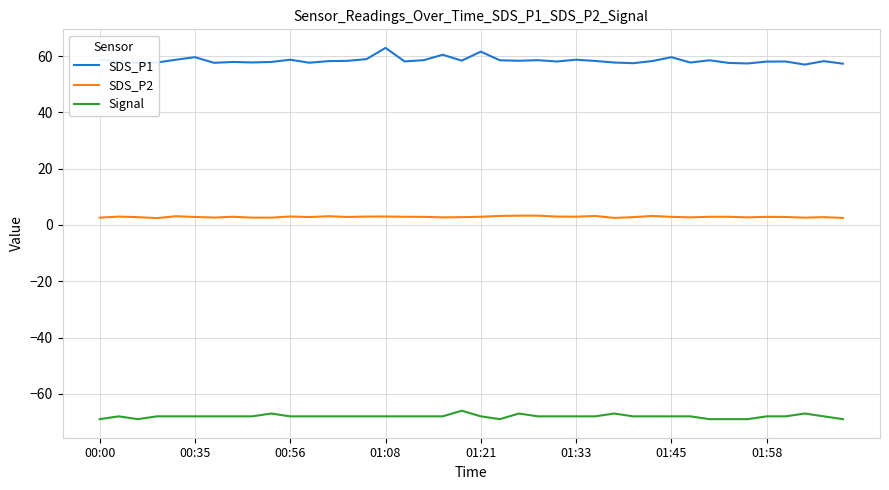

What is the minimum value for Signal?

-69.0